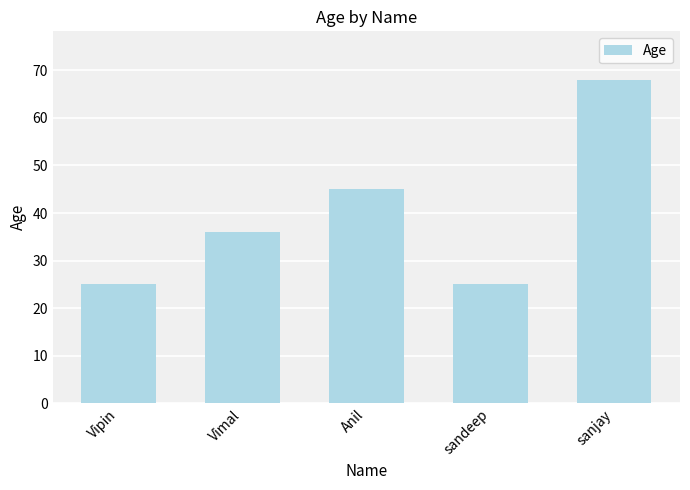

What is the label of the 3rd bar from the right?

Anil